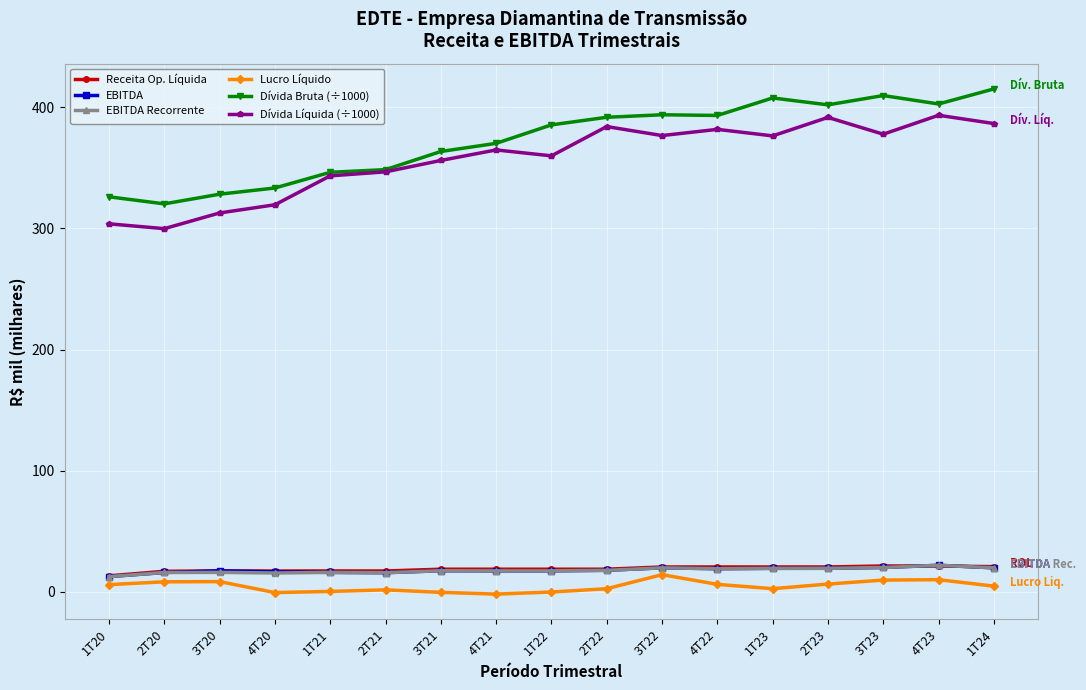

Does the chart display data point markers on the line(s)?

Yes